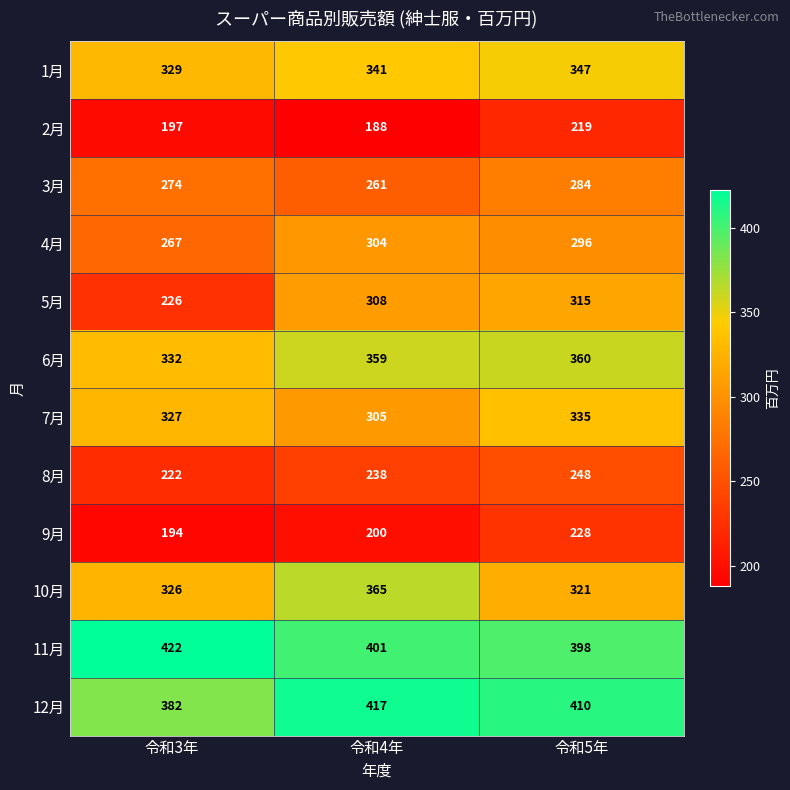

List the labels in order of 2月 value, largest first.

令和5年, 令和3年, 令和4年